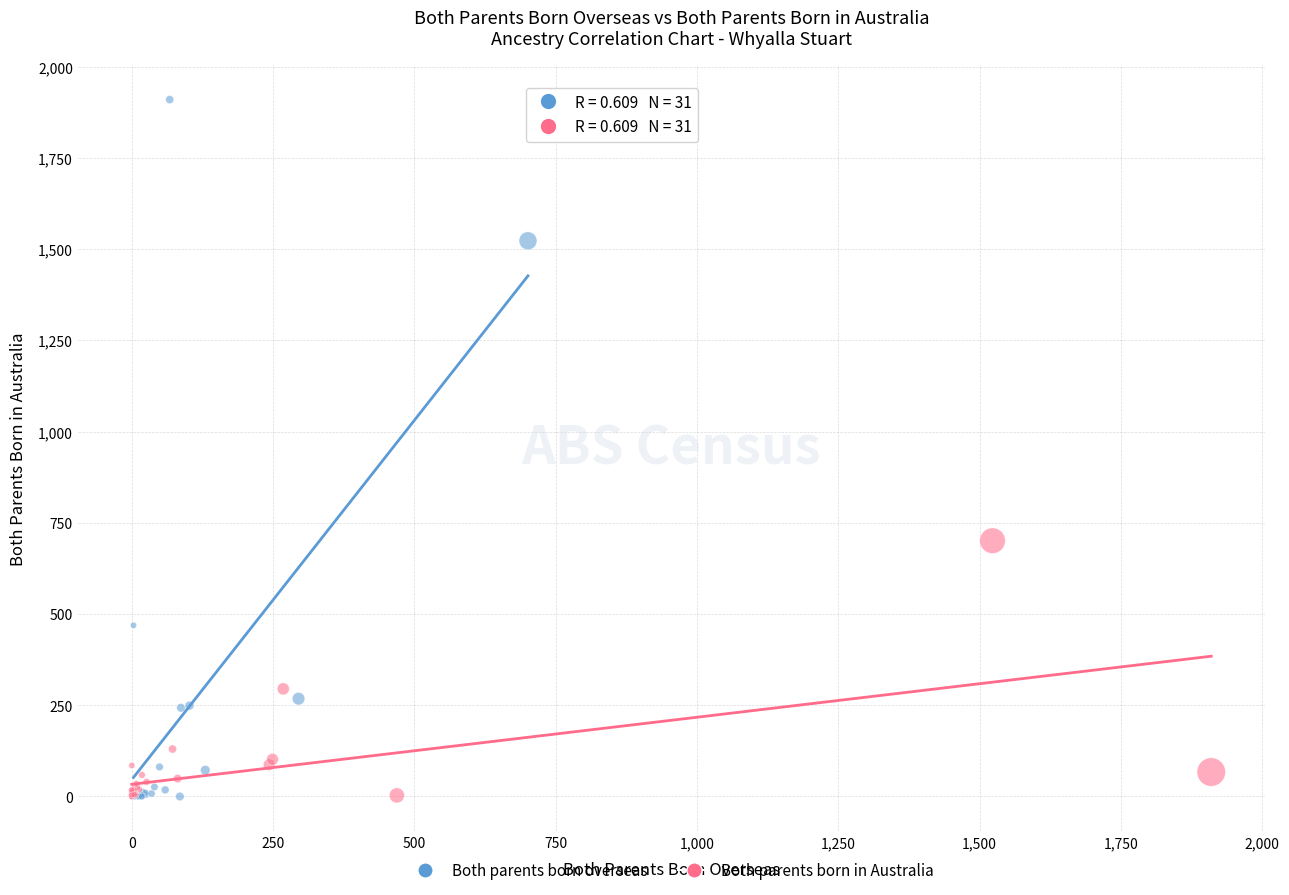

Which series contains the highest Y value?

Both parents born overseas